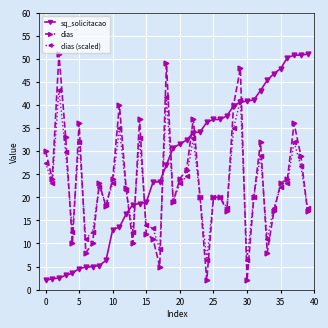

What is the maximum value shown in the chart?

51.0